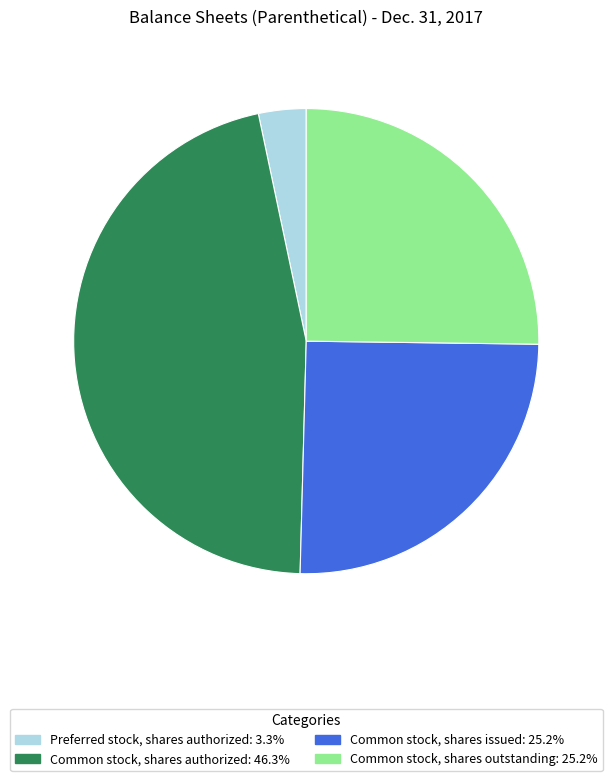

Is the sum of Common stock, shares outstanding and Common stock, shares authorized greater than half?

Yes